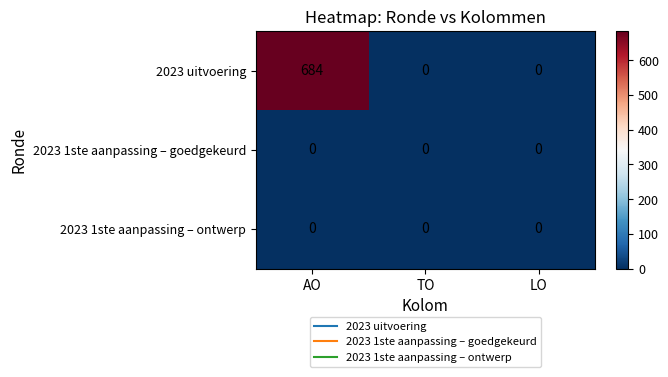

The value of 2023 uitvoering at TO is 0. True or false?

True